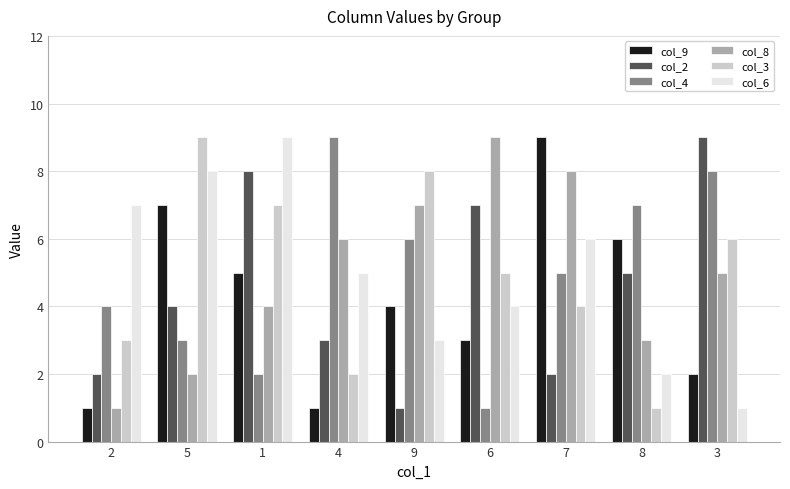

What are all the series names shown in the legend?

col_9, col_2, col_4, col_8, col_3, col_6